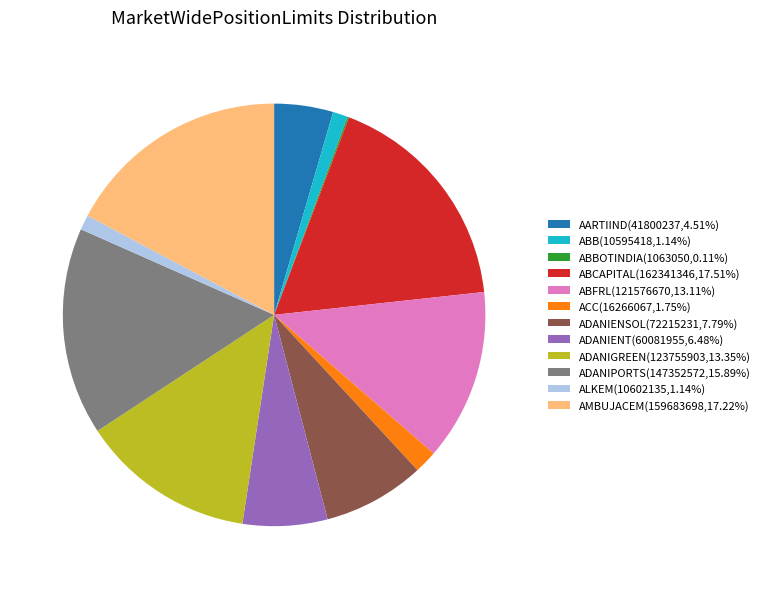

Is there any slice that represents more than half of the pie?

No